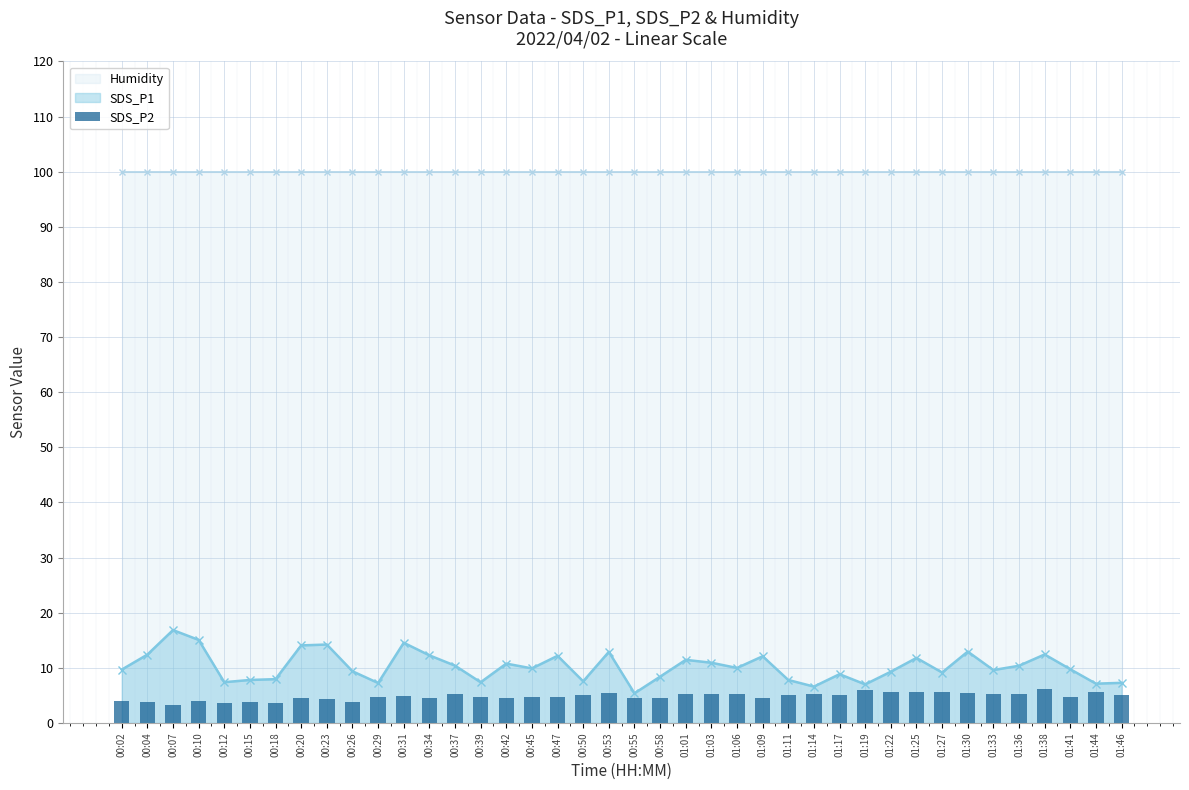

List the labels in order of value, smallest first.

00:07, 00:18, 00:12, 00:15, 00:26, 00:04, 00:02, 00:10, 00:23, 00:20, 00:34, 00:42, 00:55, 01:09, 00:58, 00:47, 00:39, 00:29, 00:45, 01:41, 00:31, 01:17, 01:11, 00:50, 01:46, 00:37, 01:01, 01:06, 01:14, 01:33, 01:36, 01:03, 00:53, 01:30, 01:25, 01:27, 01:44, 01:22, 01:19, 01:38